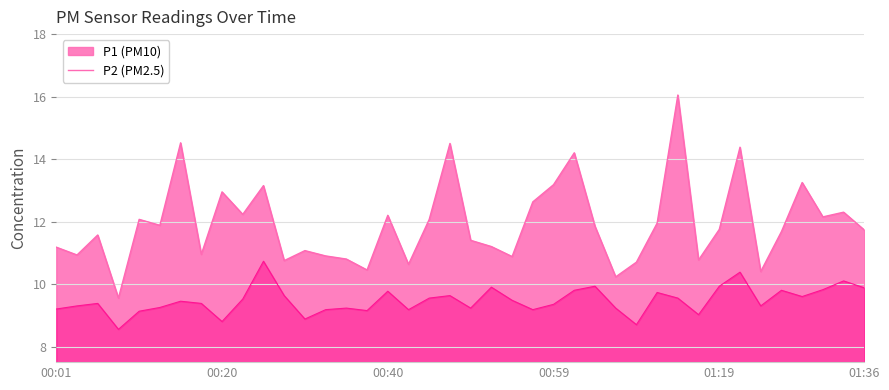

At which category does the chart reach its peak across all series?

01:14